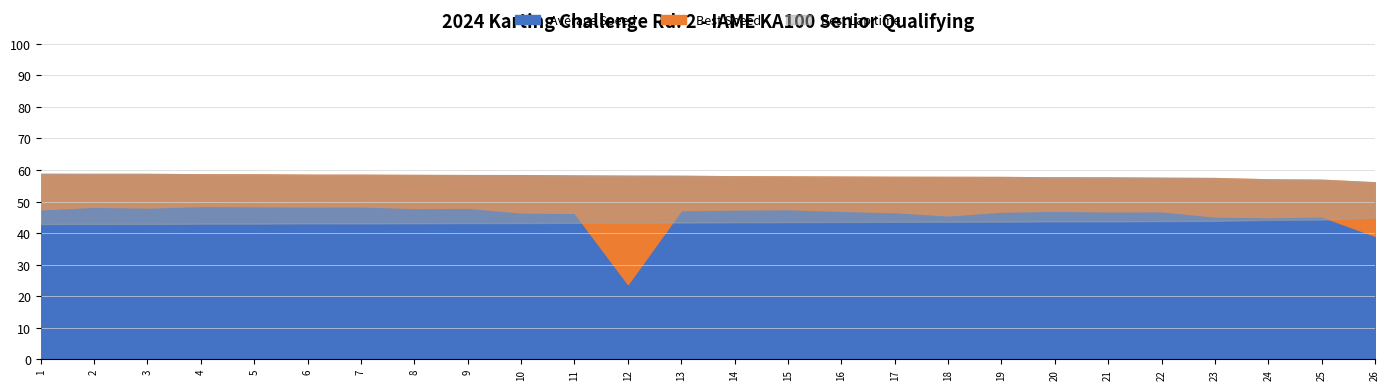

True or false: Best Speed and Best Lap time cross at least once.

False